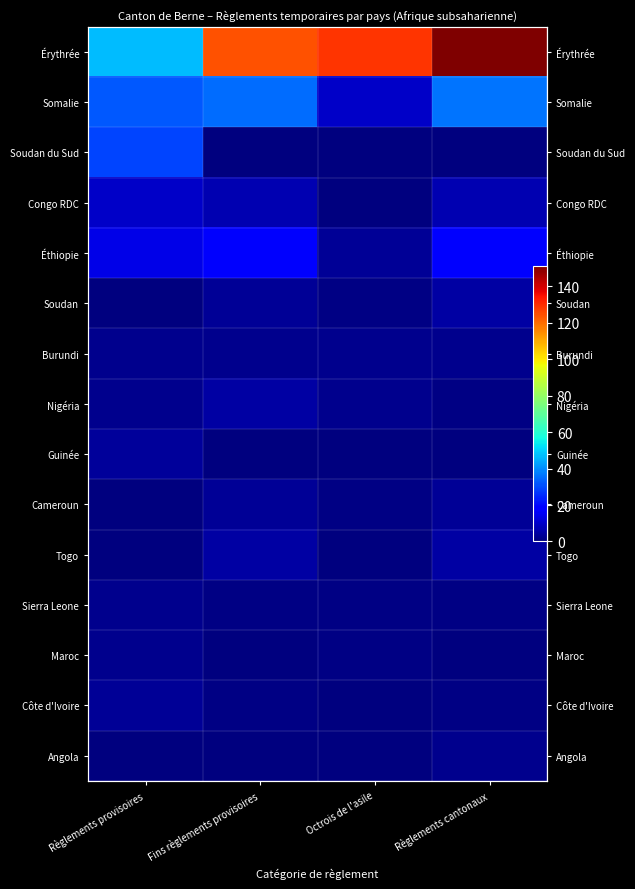

Which series changed the most between Règlements provisoires and Fins règlements provisoires?

Érythrée